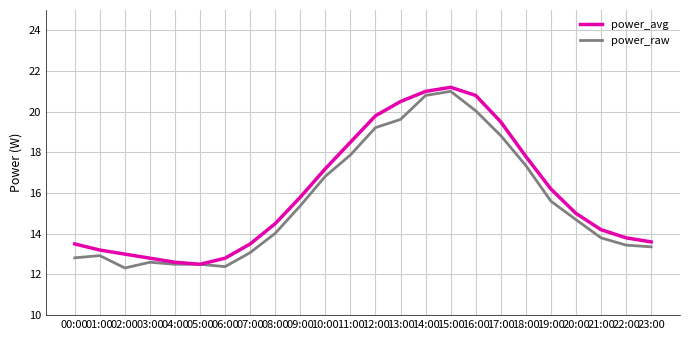

What is the difference between the maximum and minimum values in the power_avg series?

8.7